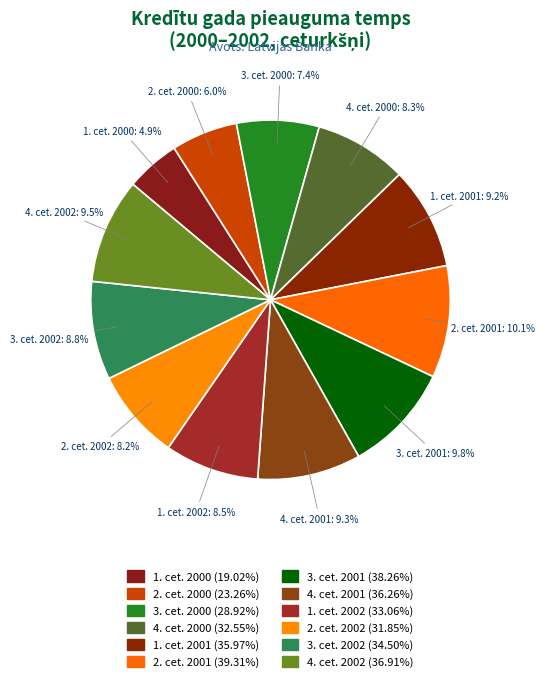

Count the number of slices in the pie.

12